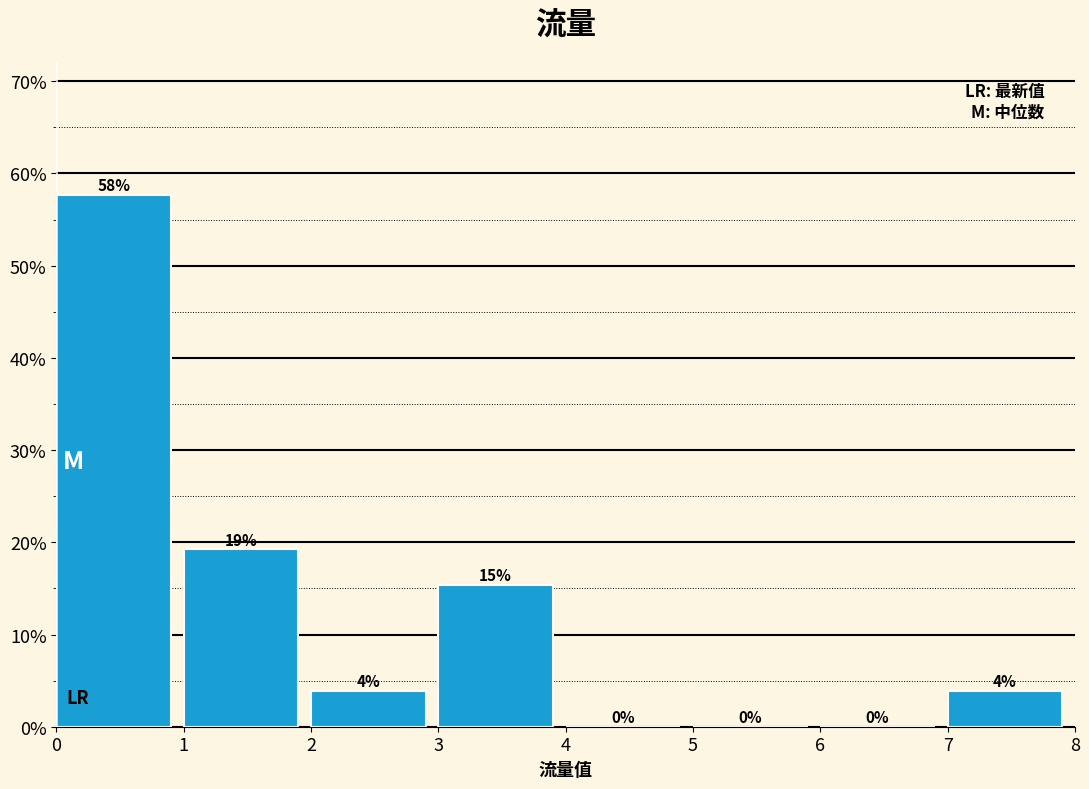

Are the bars horizontal?

No